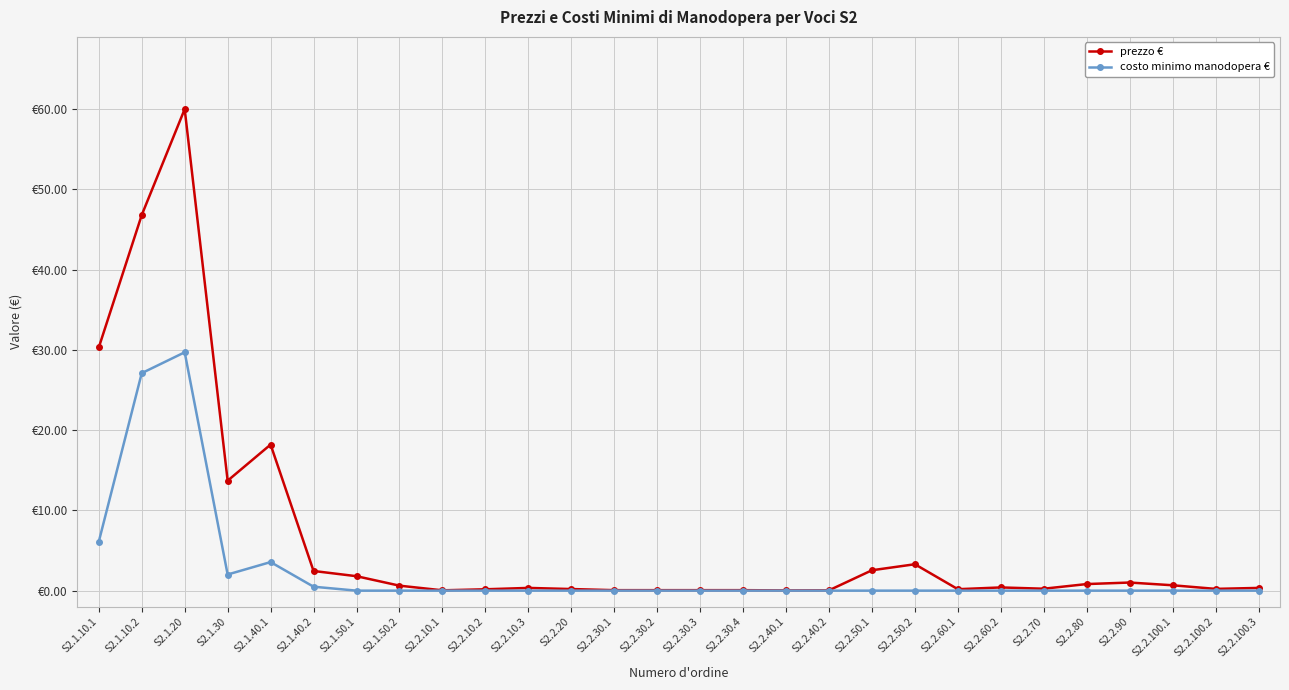

Is this an area chart (filled region under the line)?

No